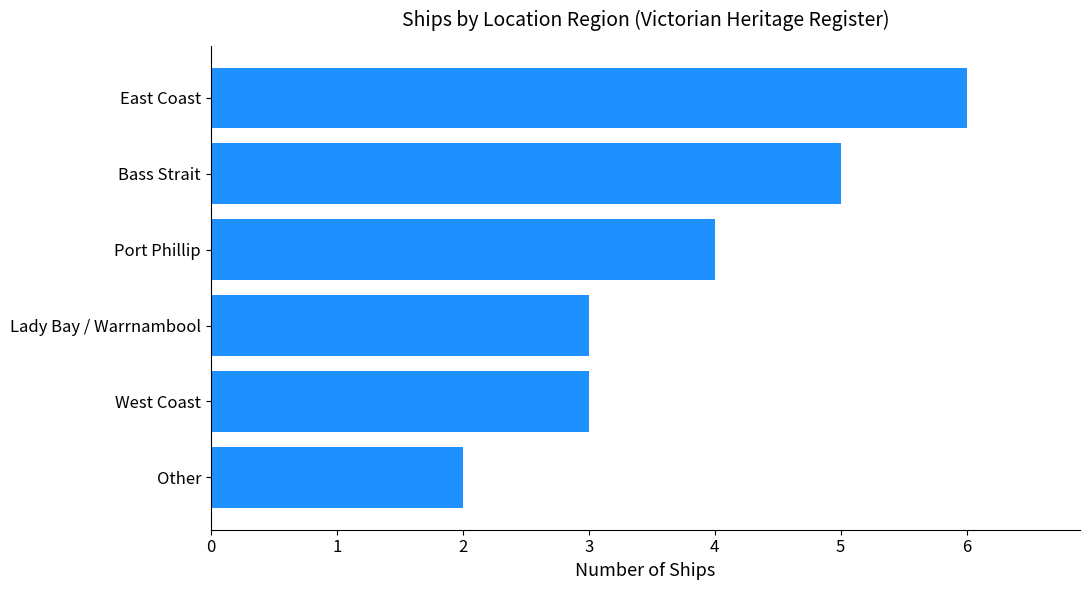

Reading top to bottom, extract all data points from this chart.

East Coast=6	Bass Strait=5	Port Phillip=4	Lady Bay / Warrnambool=3	West Coast=3	Other=2